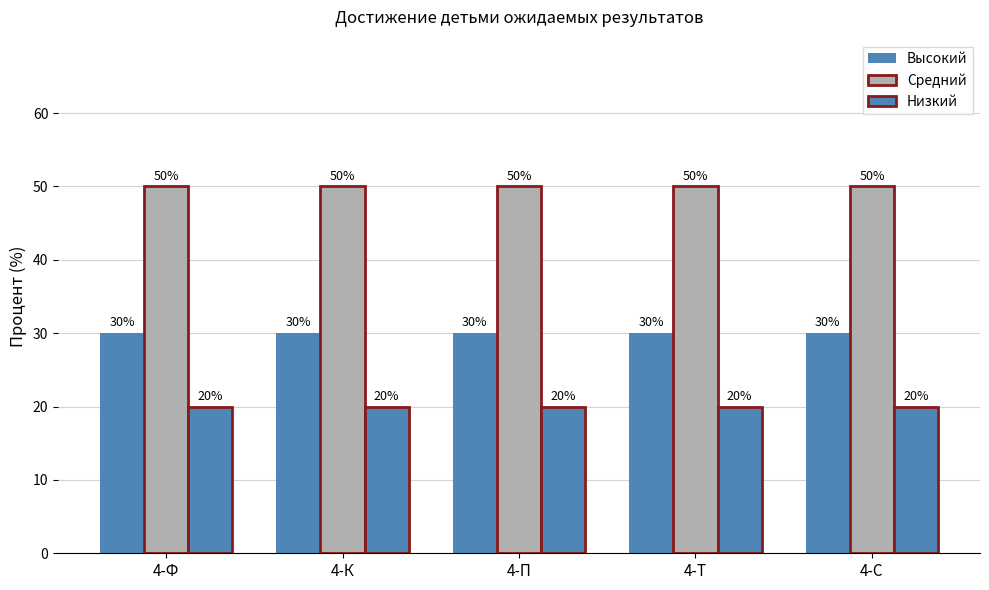

Does the chart contain any negative values?

No